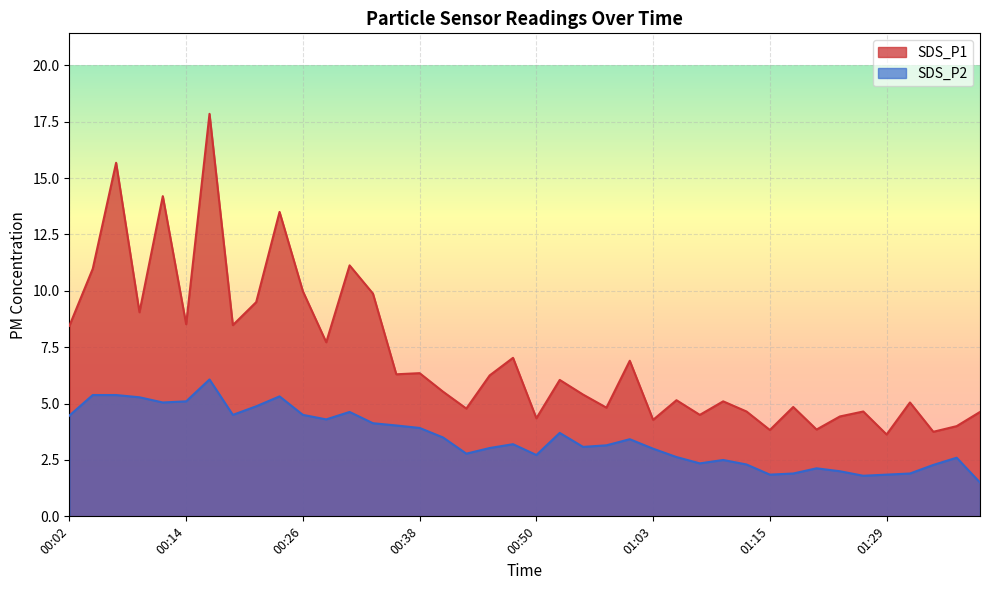

True or false: SDS_P1 and SDS_P2 cross at least once.

False